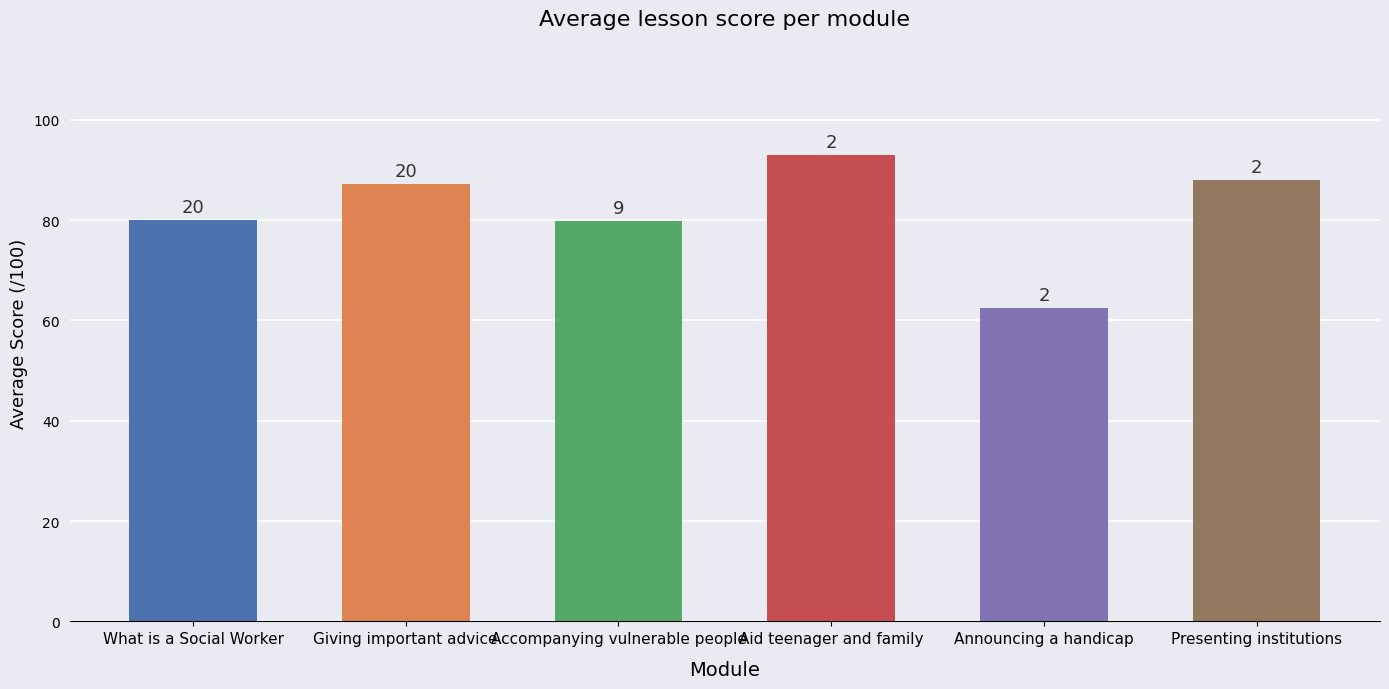

What is the sum of the values at Announcing a handicap and Giving important advice?

149.7